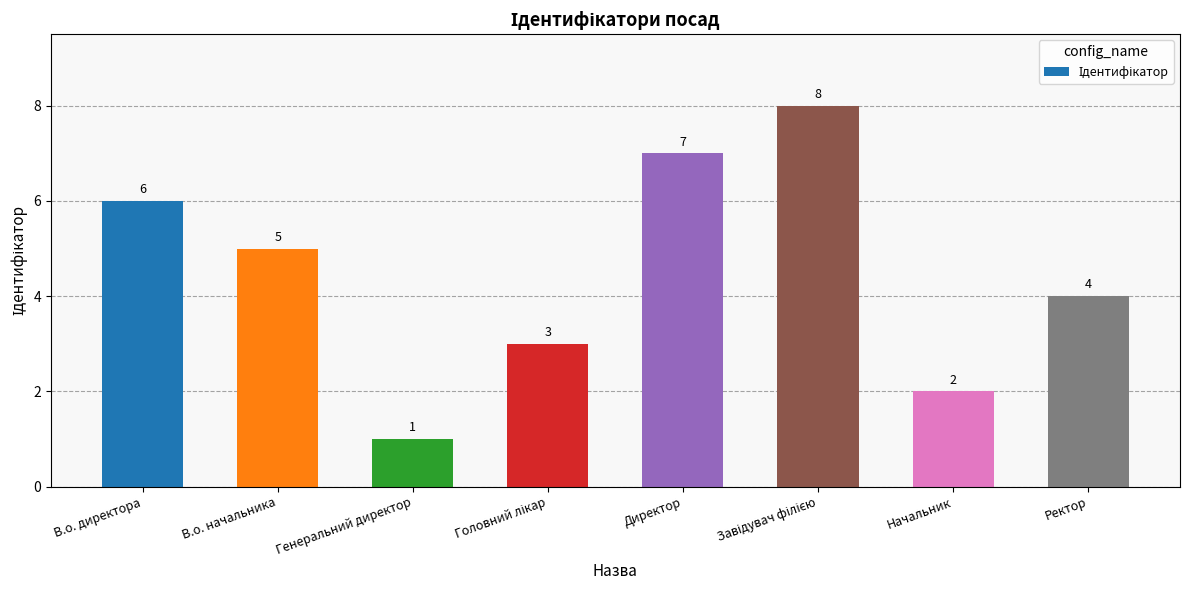

What is the label of the 7th bar from the right?

В.о. начальника